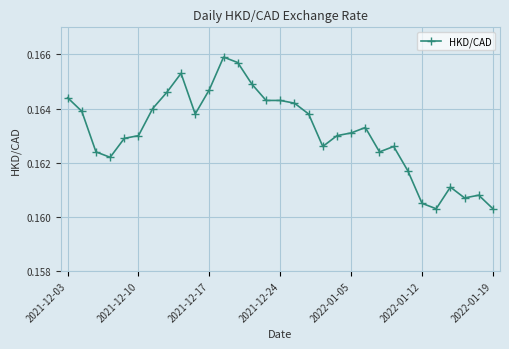

True or false: there are more than 0 points higher than both neighbors.

True